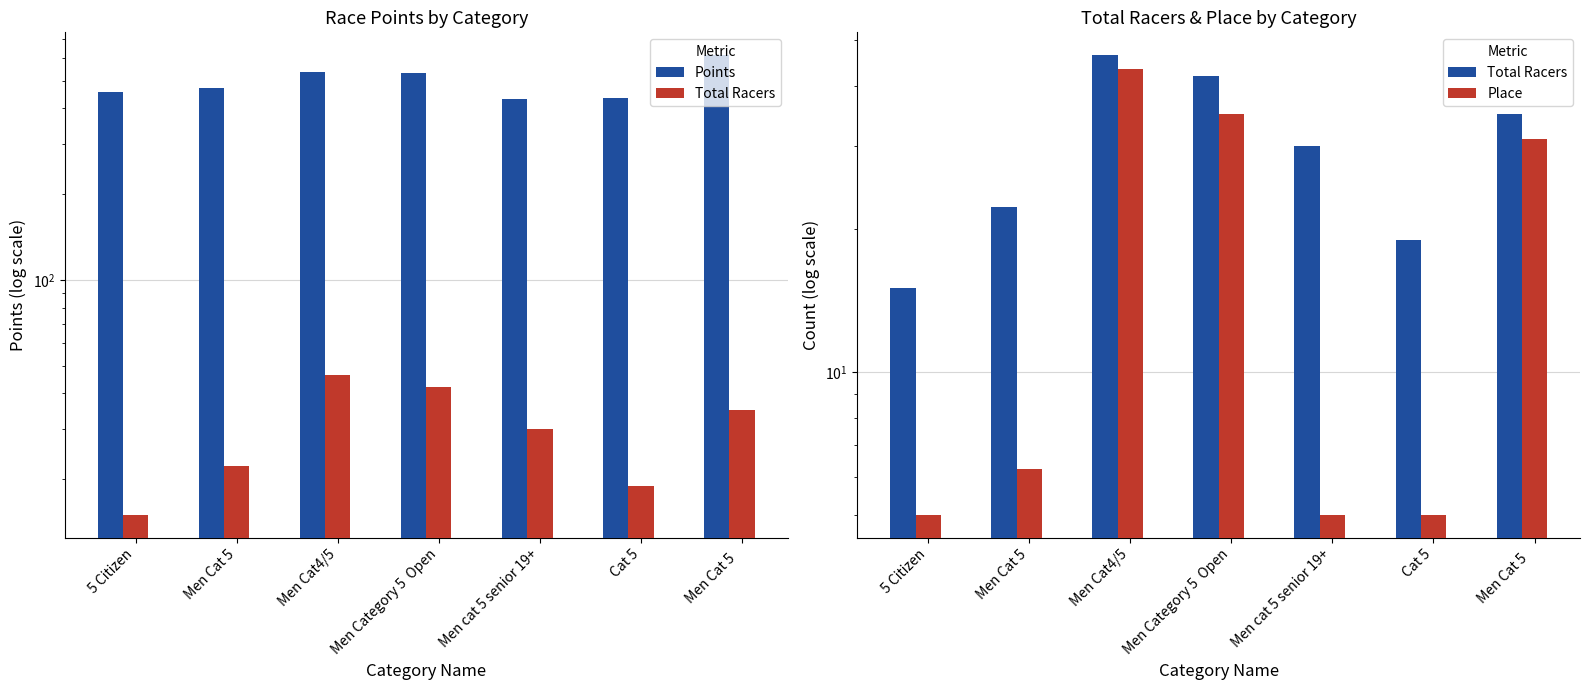

Reading left to right, list all the values displayed in this chart.

Points: 455.3	472.1	535.9	532.2	431.2	433.5	613.9
Total Racers: 15.0	22.2	46.5	42.0	30.0	19.0	35.0
Place: 5.0	6.2	43.5	35.0	5.0	5.0	31.0